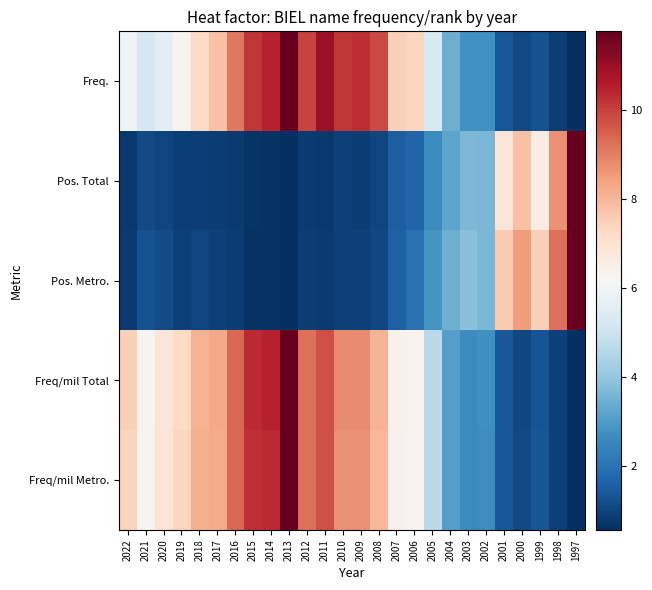

Reading left to right, what are all the values shown in this chart?

Freq.: 2022=0.5	2021=0.4	2020=0.5	2019=0.5	2018=0.6	2017=0.6	2016=0.8	2015=0.9	2014=0.9	2013=1.0	2012=0.8	2011=0.9	2010=0.9	2009=0.9	2008=0.8	2007=0.6	2006=0.6	2005=0.4	2004=0.3	2003=0.2	2002=0.2	2001=0.1	2000=0.0	1999=0.1	1998=0.0	1997=0.0
Pos. Total: 2022=0.0	2021=0.0	2020=0.0	2019=0.0	2018=0.0	2017=0.0	2016=0.0	2015=0.0	2014=0.0	2013=0.0	2012=0.0	2011=0.0	2010=0.0	2009=0.0	2008=0.0	2007=0.1	2006=0.1	2005=0.2	2004=0.2	2003=0.3	2002=0.3	2001=0.6	2000=0.6	1999=0.5	1998=0.7	1997=1.0
Pos. Metro.: 2022=0.0	2021=0.1	2020=0.1	2019=0.0	2018=0.0	2017=0.0	2016=0.0	2015=0.0	2014=0.0	2013=0.0	2012=0.0	2011=0.0	2010=0.0	2009=0.0	2008=0.0	2007=0.1	2006=0.1	2005=0.2	2004=0.3	2003=0.3	2002=0.3	2001=0.6	2000=0.7	1999=0.6	1998=0.8	1997=1.0
Freq/mil Total: 2022=0.6	2021=0.5	2020=0.6	2019=0.6	2018=0.7	2017=0.7	2016=0.8	2015=0.9	2014=0.9	2013=1.0	2012=0.8	2011=0.8	2010=0.7	2009=0.7	2008=0.7	2007=0.5	2006=0.5	2005=0.4	2004=0.2	2003=0.2	2002=0.2	2001=0.1	2000=0.0	1999=0.1	1998=0.0	1997=0.0
Freq/mil Metro.: 2022=0.6	2021=0.5	2020=0.6	2019=0.6	2018=0.7	2017=0.7	2016=0.8	2015=0.9	2014=0.9	2013=1.0	2012=0.8	2011=0.8	2010=0.7	2009=0.7	2008=0.7	2007=0.5	2006=0.5	2005=0.4	2004=0.2	2003=0.2	2002=0.2	2001=0.1	2000=0.0	1999=0.1	1998=0.0	1997=0.0